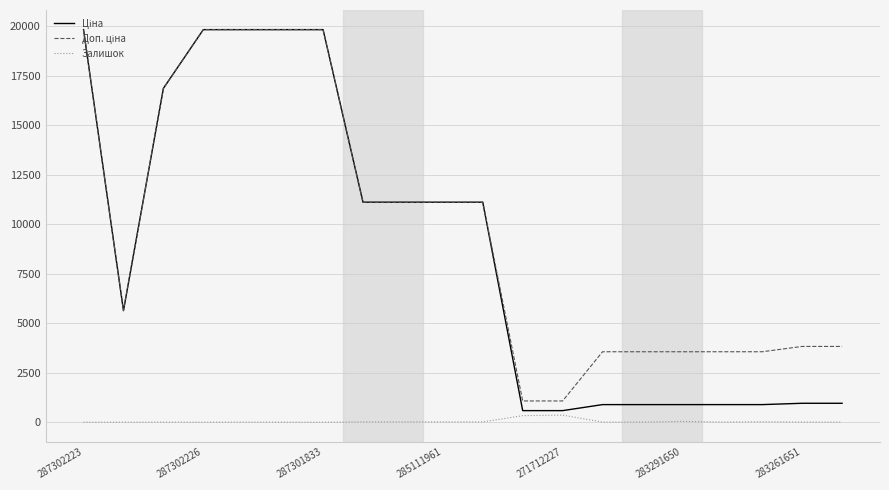

What is the greatest value displayed?

19831.1